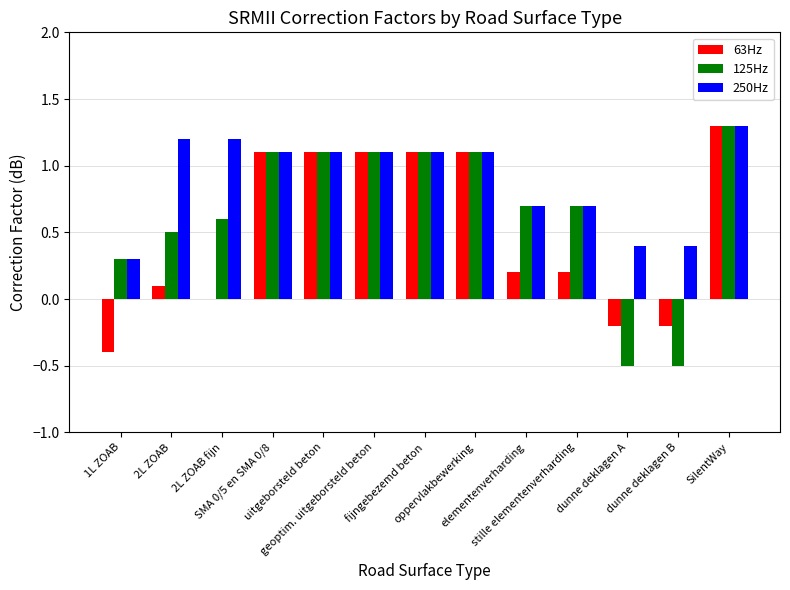

How many groups of bars are there?

13